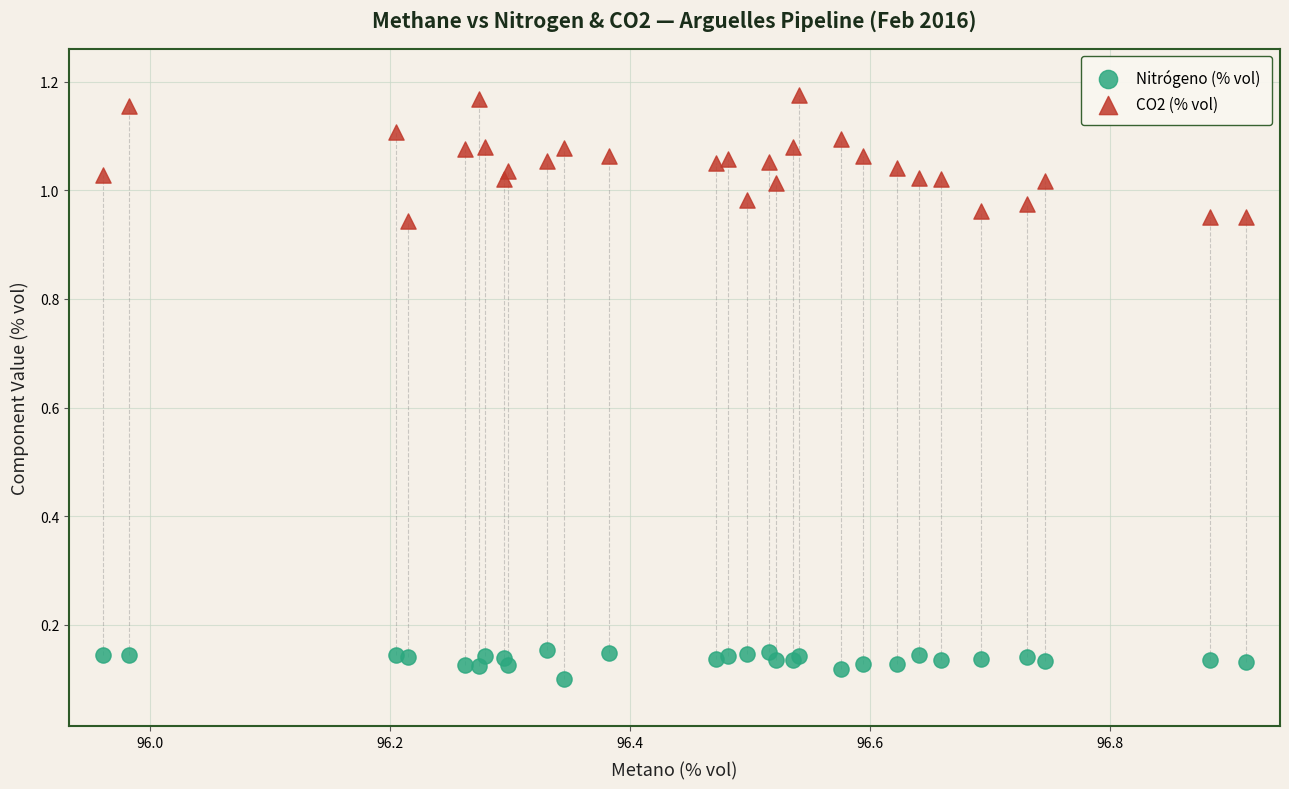

Which series contains the lowest Y value?

Nitrógeno (% vol)